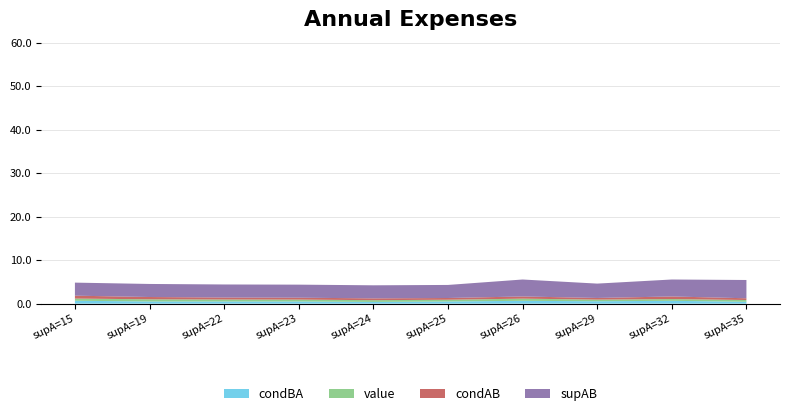

The condBA series shows 0.5 at supA=19. True or false?

True